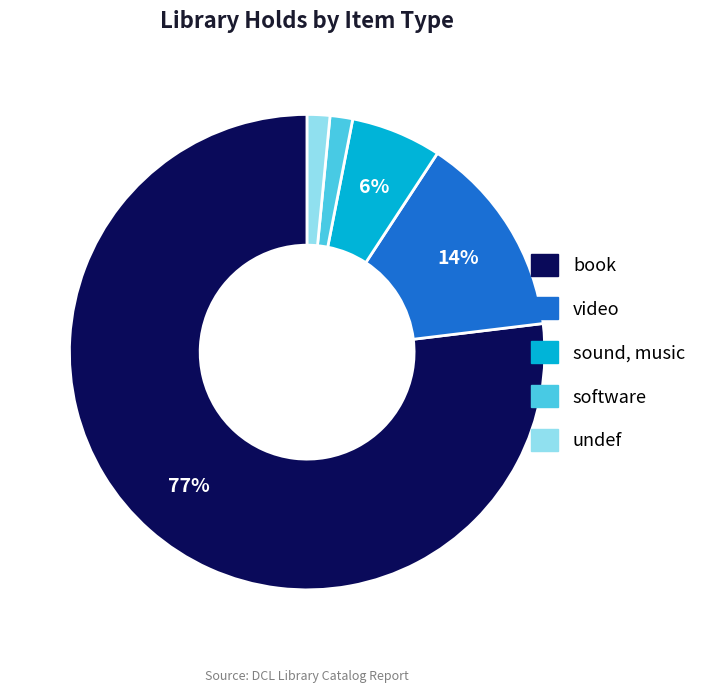

How many slices are in this pie chart?

5